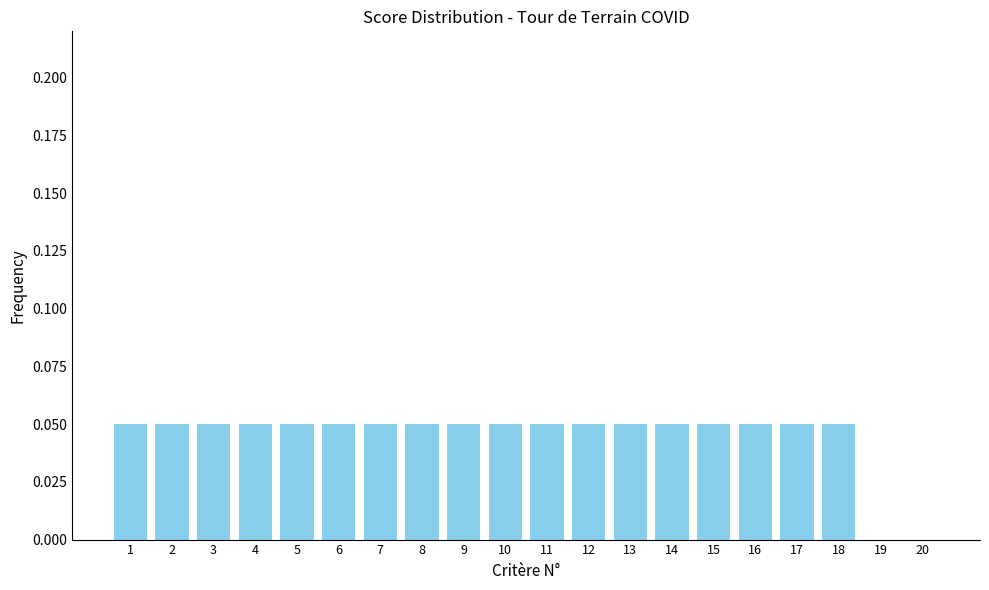

Is it true that the value at 2 is 0.0?

False